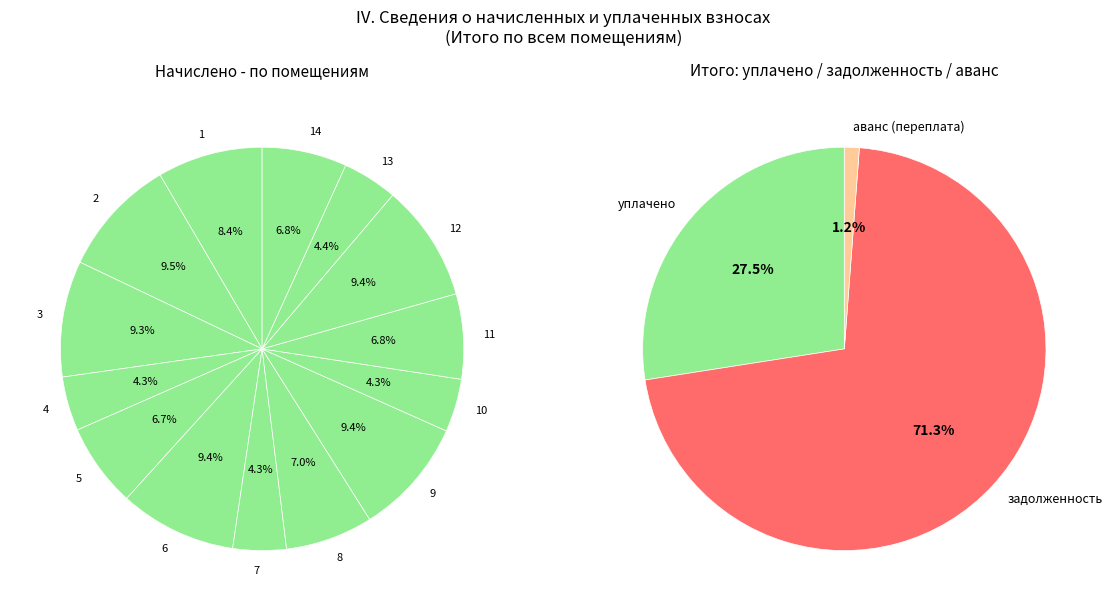

Which slice is the largest?

2